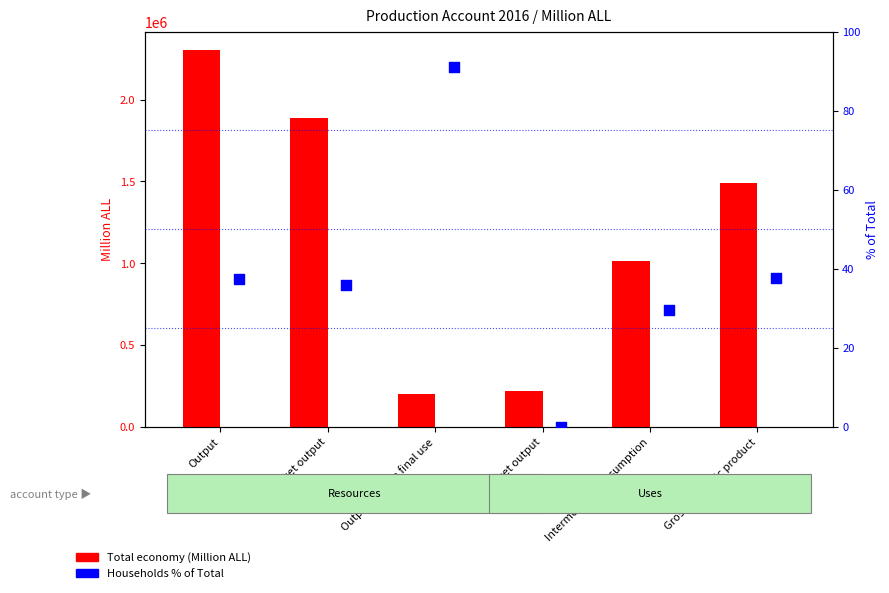

Which series has the largest total across all categories?

Total economy